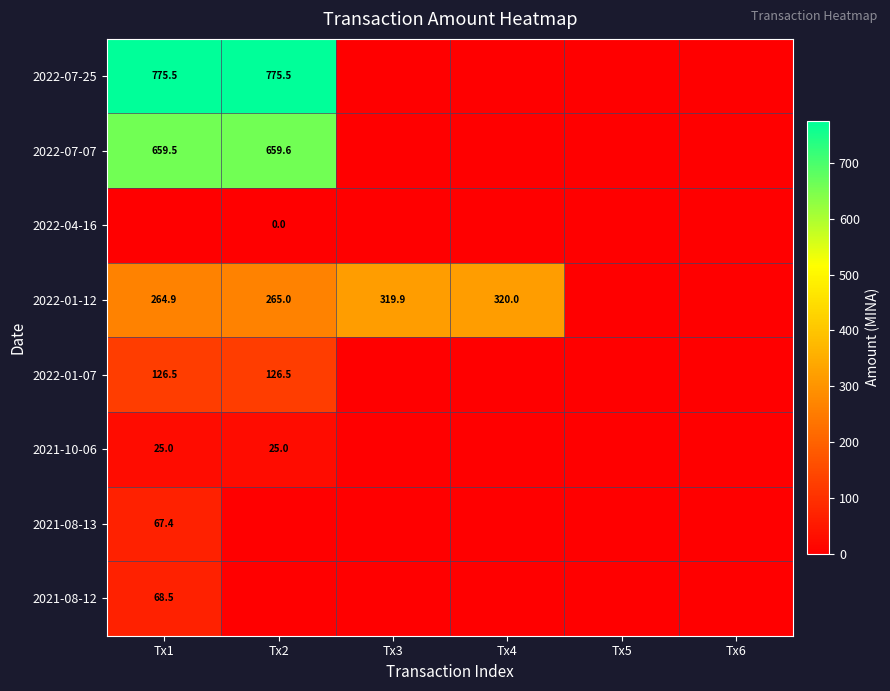

True or false: 2022-01-12 has a value of 429.4 at Tx1.

False